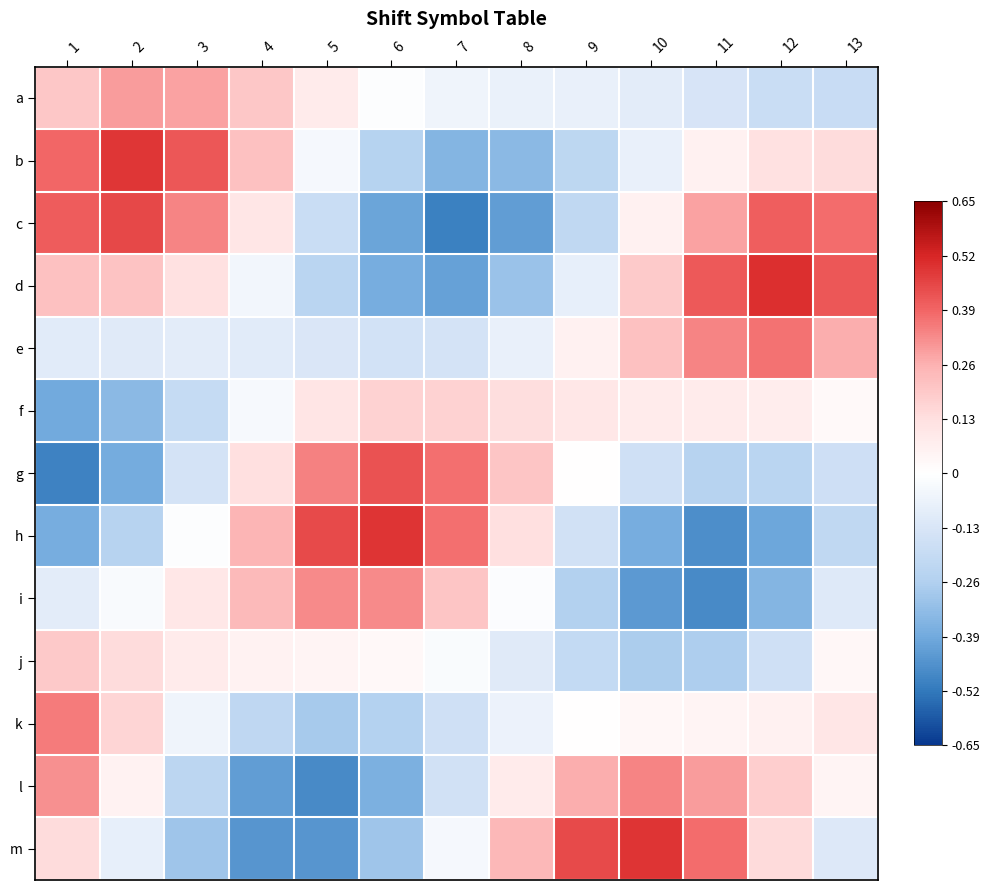

Reading left to right, list all the values displayed in this chart.

a: 1=0.2	2=0.3	3=0.3	4=0.2	5=0.1	6=-0.0	7=-0.1	8=-0.1	9=-0.1	10=-0.1	11=-0.1	12=-0.2	13=-0.2
b: 1=0.4	2=0.5	3=0.4	4=0.2	5=-0.0	6=-0.2	7=-0.4	8=-0.3	9=-0.2	10=-0.1	11=0.1	12=0.1	13=0.1
c: 1=0.4	2=0.5	3=0.3	4=0.1	5=-0.2	6=-0.4	7=-0.5	8=-0.4	9=-0.2	10=0.1	11=0.3	12=0.4	13=0.4
d: 1=0.2	2=0.2	3=0.1	4=-0.0	5=-0.2	6=-0.4	7=-0.4	8=-0.3	9=-0.1	10=0.2	11=0.4	12=0.5	13=0.4
e: 1=-0.1	2=-0.1	3=-0.1	4=-0.1	5=-0.1	6=-0.2	7=-0.1	8=-0.1	9=0.1	10=0.2	11=0.3	12=0.4	13=0.3
f: 1=-0.4	2=-0.3	3=-0.2	4=-0.0	5=0.1	6=0.2	7=0.2	8=0.1	9=0.1	10=0.1	11=0.1	12=0.1	13=0.0
g: 1=-0.5	2=-0.4	3=-0.1	4=0.1	5=0.3	6=0.4	7=0.4	8=0.2	9=0.0	10=-0.2	11=-0.2	12=-0.2	13=-0.2
h: 1=-0.4	2=-0.2	3=-0.0	4=0.3	5=0.4	6=0.5	7=0.4	8=0.1	9=-0.2	10=-0.4	11=-0.5	12=-0.4	13=-0.2
i: 1=-0.1	2=-0.0	3=0.1	4=0.2	5=0.3	6=0.3	7=0.2	8=-0.0	9=-0.3	10=-0.4	11=-0.5	12=-0.4	13=-0.1
j: 1=0.2	2=0.1	3=0.1	4=0.1	5=0.0	6=0.0	7=-0.0	8=-0.1	9=-0.2	10=-0.3	11=-0.3	12=-0.2	13=0.0
k: 1=0.4	2=0.2	3=-0.1	4=-0.2	5=-0.3	6=-0.2	7=-0.2	8=-0.1	9=0.0	10=0.0	11=0.0	12=0.1	13=0.1
l: 1=0.3	2=0.1	3=-0.2	4=-0.4	5=-0.5	6=-0.4	7=-0.2	8=0.1	9=0.3	10=0.3	11=0.3	12=0.2	13=0.0
m: 1=0.1	2=-0.1	3=-0.3	4=-0.4	5=-0.4	6=-0.3	7=-0.0	8=0.2	9=0.4	10=0.5	11=0.4	12=0.1	13=-0.1